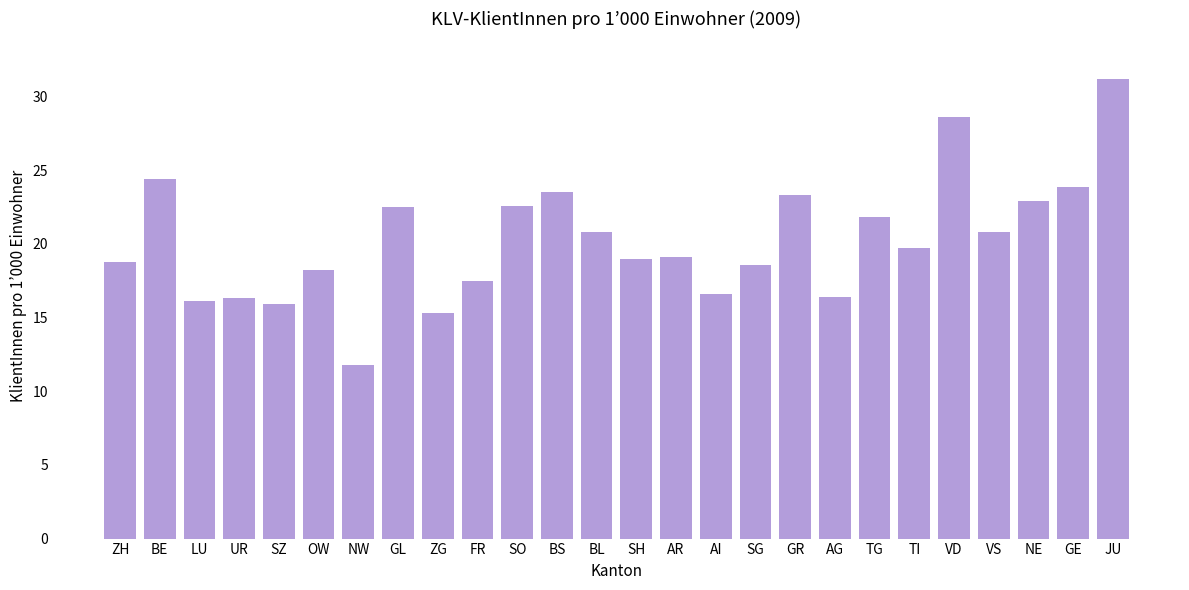

What is the value of the 7th bar from the left?

11.8